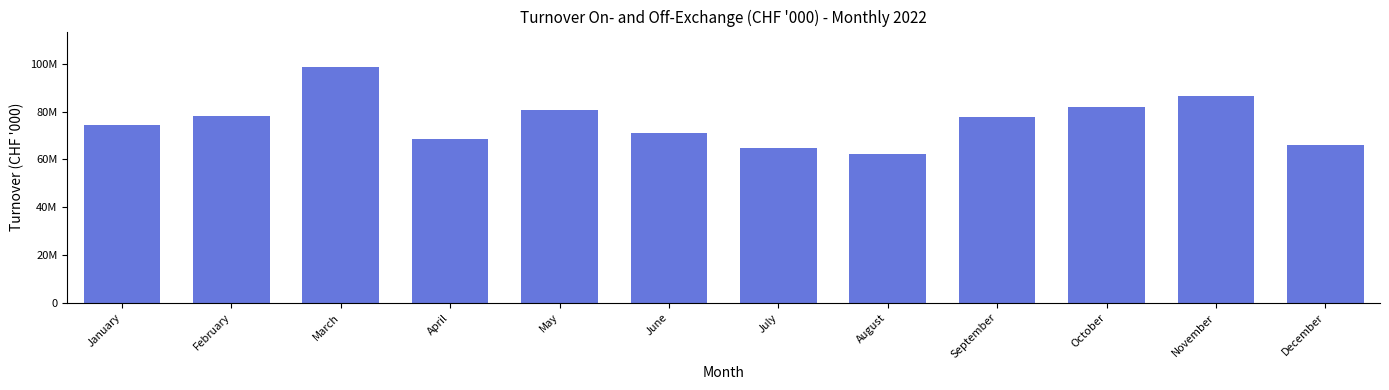

Approximately how many times larger is the value at September compared to May?

1.0